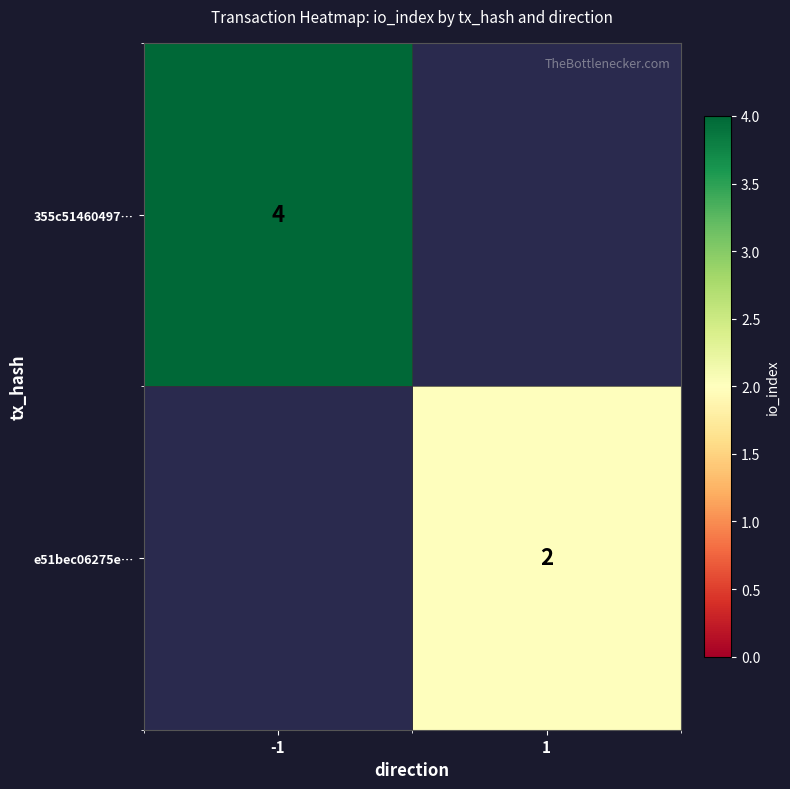

At how many categories does at least one series exceed 2?

1